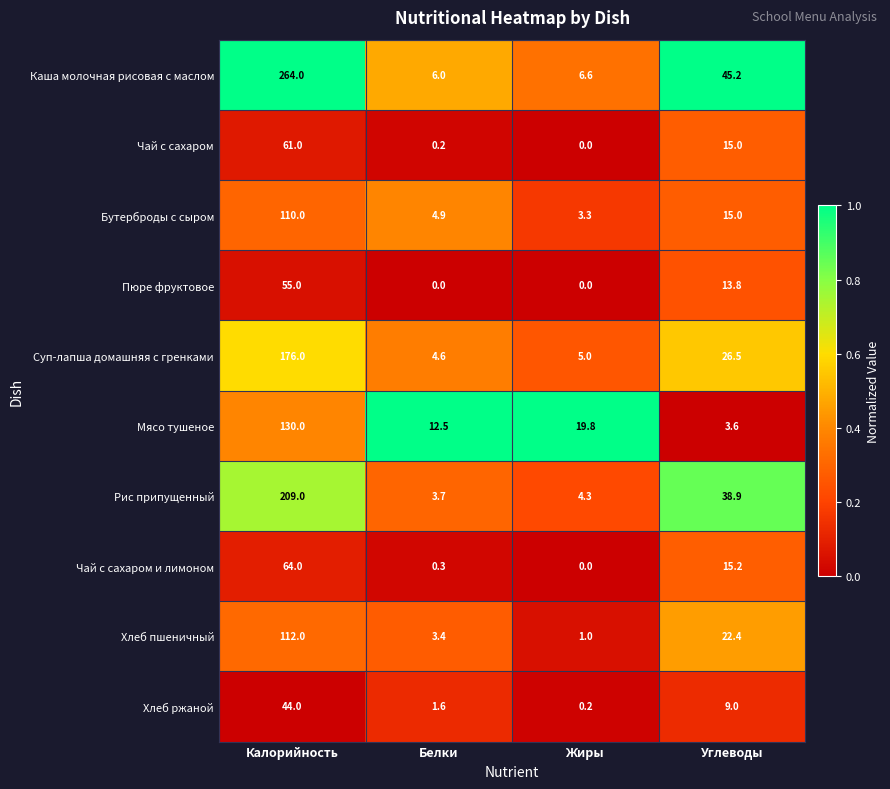

Which category has the highest value in the Каша молочная рисовая с маслом series?

Калорийность